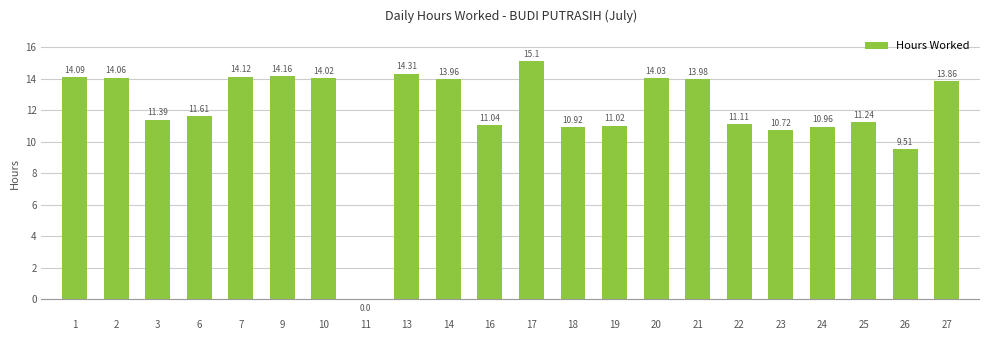

Reading right to left, what are all the values shown in this chart?

13.9	9.5	11.2	11.0	10.7	11.1	14.0	14.0	11.0	10.9	15.1	11.0	14.0	14.3	0.0	14.0	14.2	14.1	11.6	11.4	14.1	14.1